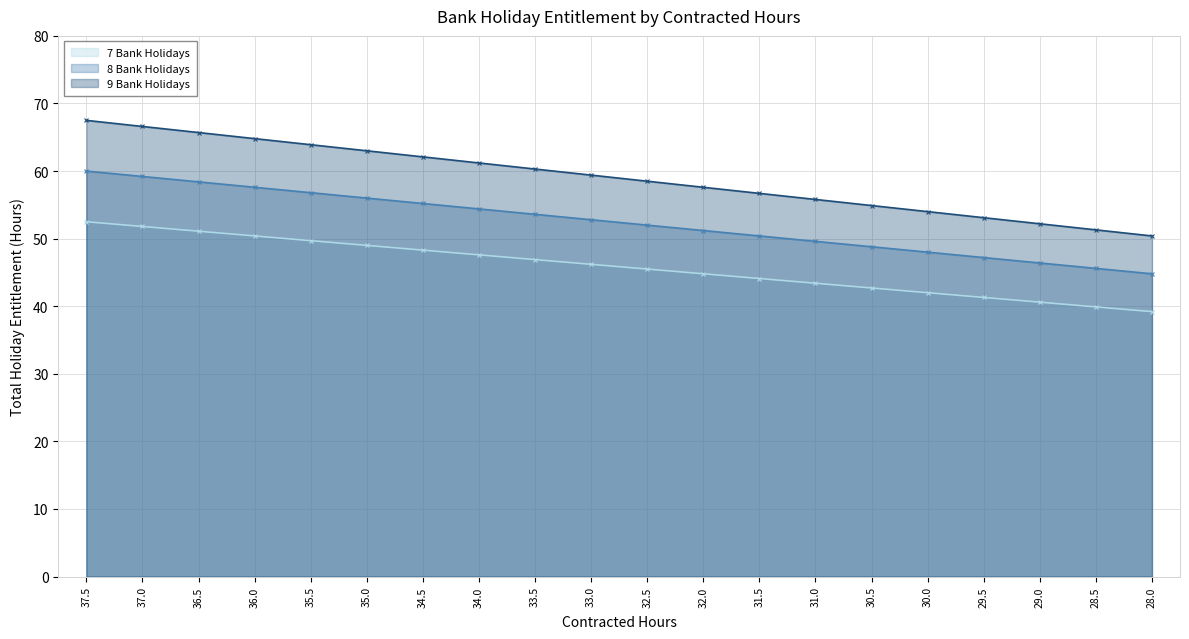

Reading left to right, list all the values displayed in this chart.

7 Bank Holidays: 37.5=52.5	37.0=51.8	36.5=51.1	36.0=50.4	35.5=49.7	35.0=49.0	34.5=48.3	34.0=47.6	33.5=46.9	33.0=46.2	32.5=45.5	32.0=44.8	31.5=44.1	31.0=43.4	30.5=42.7	30.0=42.0	29.5=41.3	29.0=40.6	28.5=39.9	28.0=39.2
8 Bank Holidays: 37.5=60.0	37.0=59.2	36.5=58.4	36.0=57.6	35.5=56.8	35.0=56.0	34.5=55.2	34.0=54.4	33.5=53.6	33.0=52.8	32.5=52.0	32.0=51.2	31.5=50.4	31.0=49.6	30.5=48.8	30.0=48.0	29.5=47.2	29.0=46.4	28.5=45.6	28.0=44.8
9 Bank Holidays: 37.5=67.5	37.0=66.6	36.5=65.7	36.0=64.8	35.5=63.9	35.0=63.0	34.5=62.1	34.0=61.2	33.5=60.3	33.0=59.4	32.5=58.5	32.0=57.6	31.5=56.7	31.0=55.8	30.5=54.9	30.0=54.0	29.5=53.1	29.0=52.2	28.5=51.3	28.0=50.4